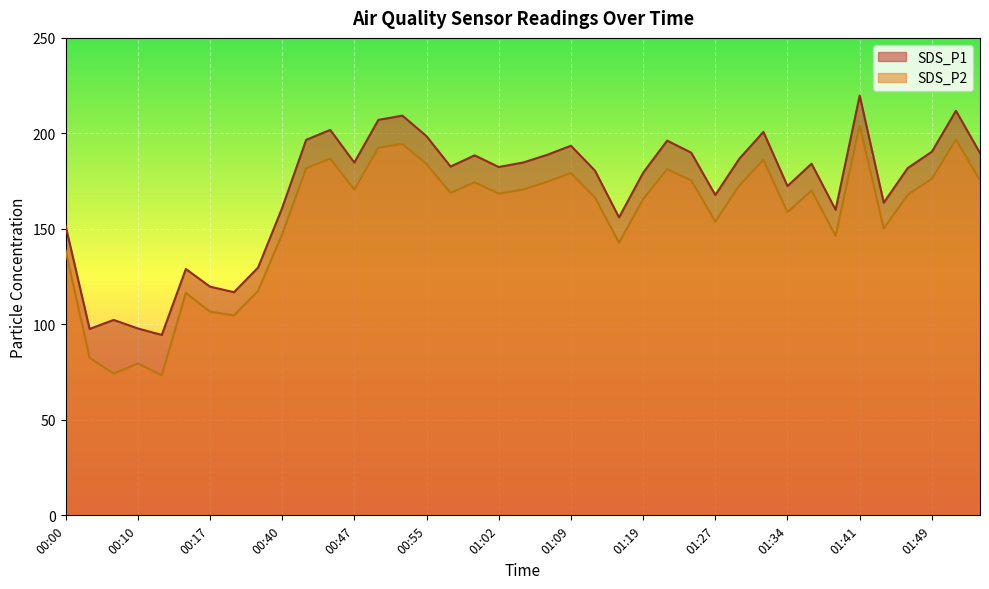

What are all the series names shown in the legend?

SDS_P1, SDS_P2